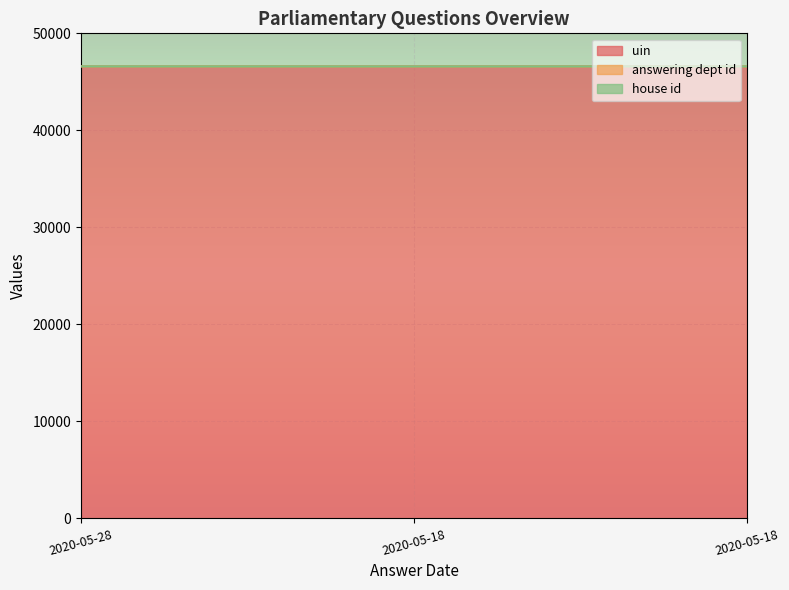

How many uin values are between 46594 and 46596?

3